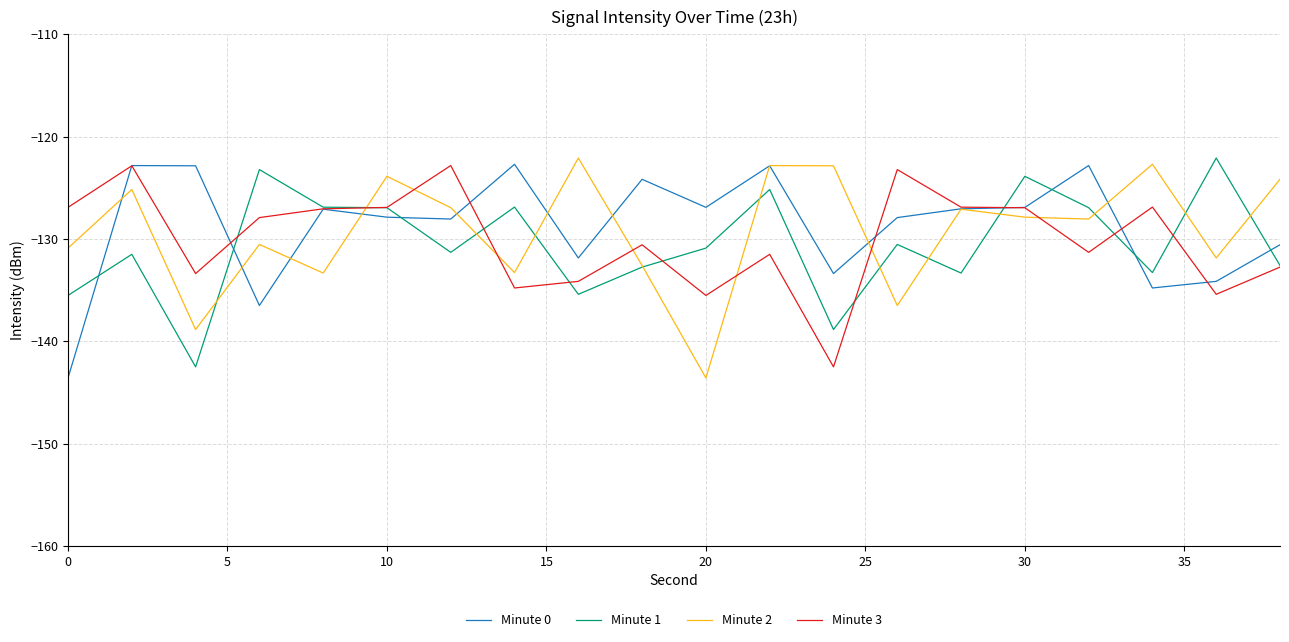

What are all the series names shown in the legend?

Minute 0, Minute 1, Minute 2, Minute 3